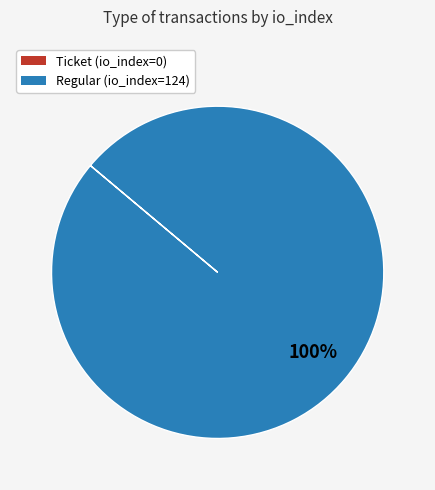

To the nearest percent, what is the difference between the largest and smallest slice percentages?

100%